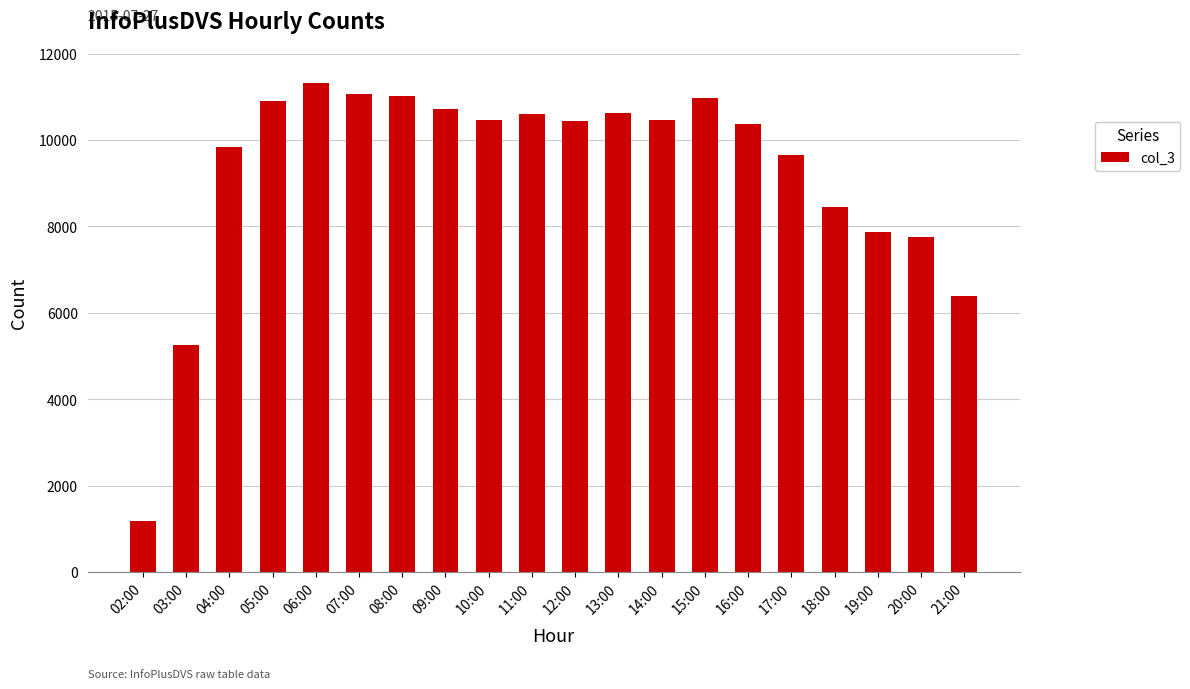

What is the label of the 8th bar from the left?

09:00